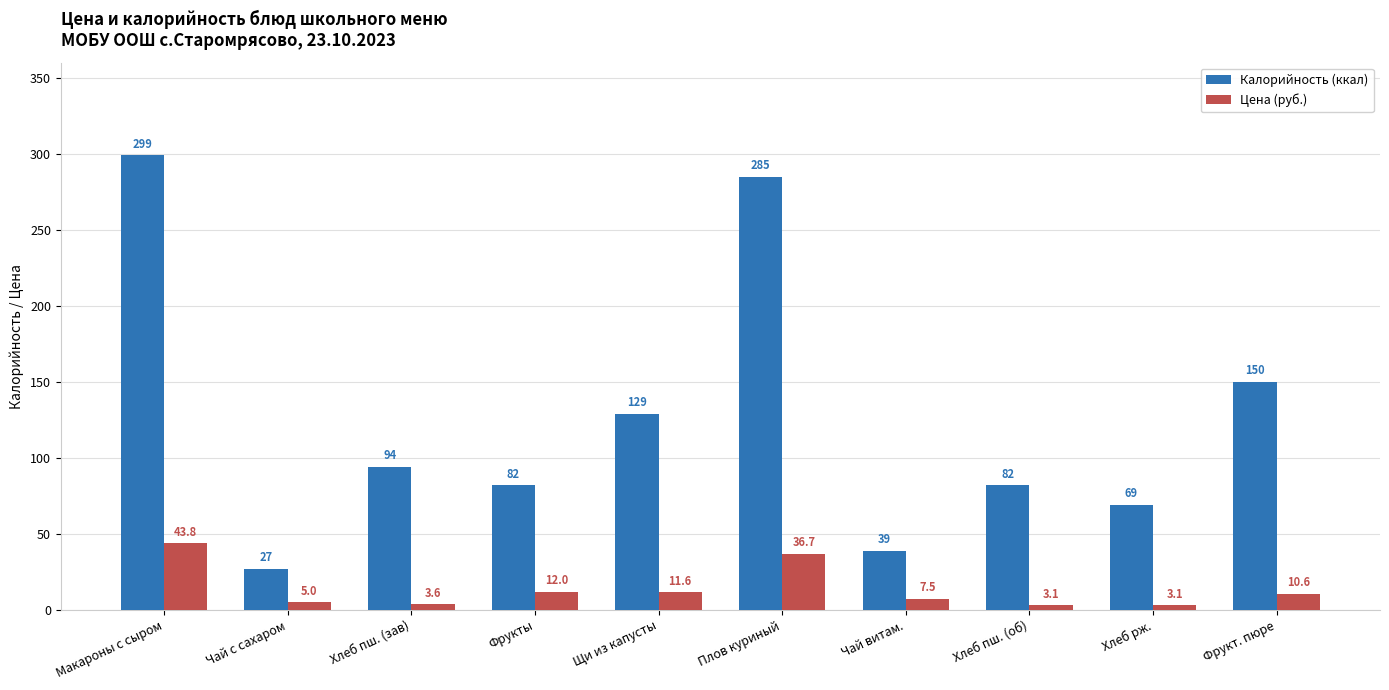

How many categories are shown in the chart?

10